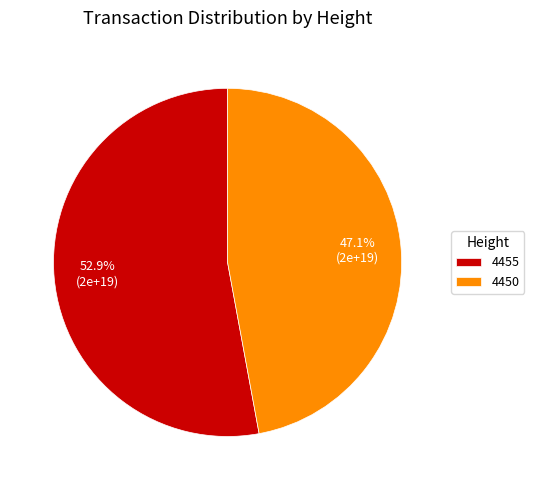

To the nearest percent, what is the difference between the 4455 and 4450 slice percentages?

6%